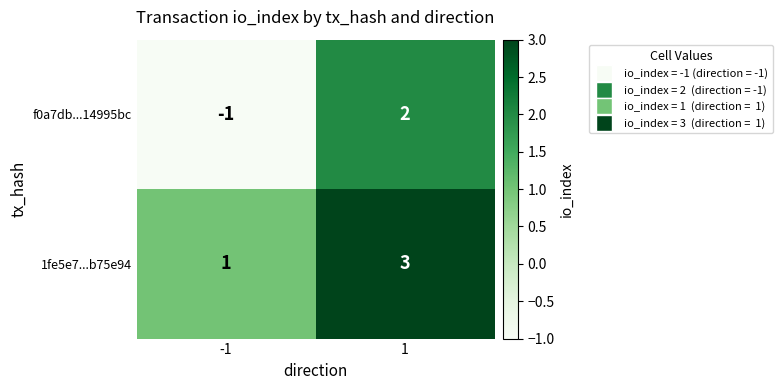

At which category is the sum across all series the highest?

1